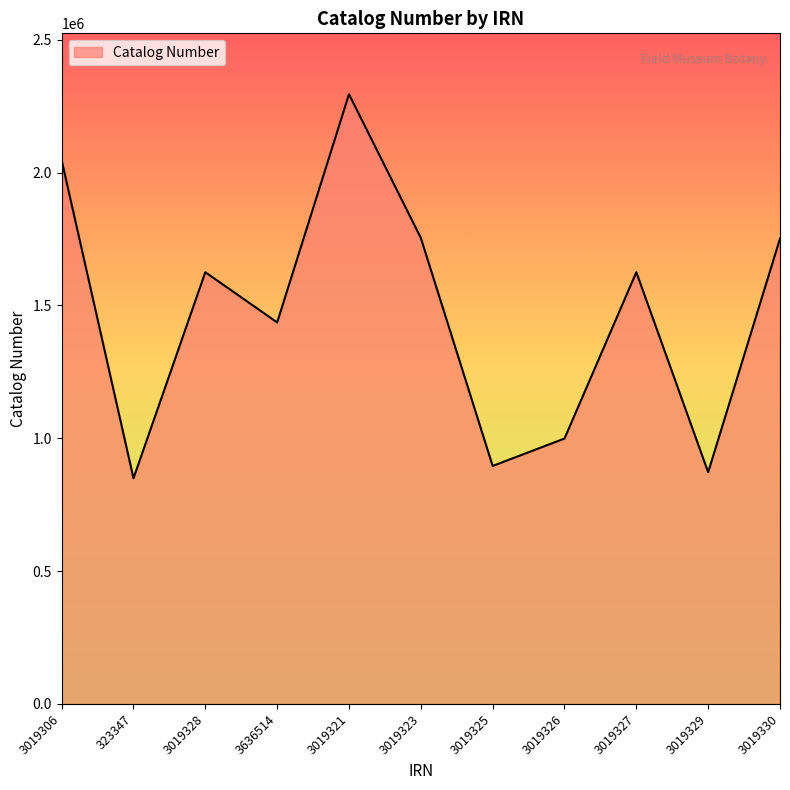

How many distinct data groups are displayed?

1